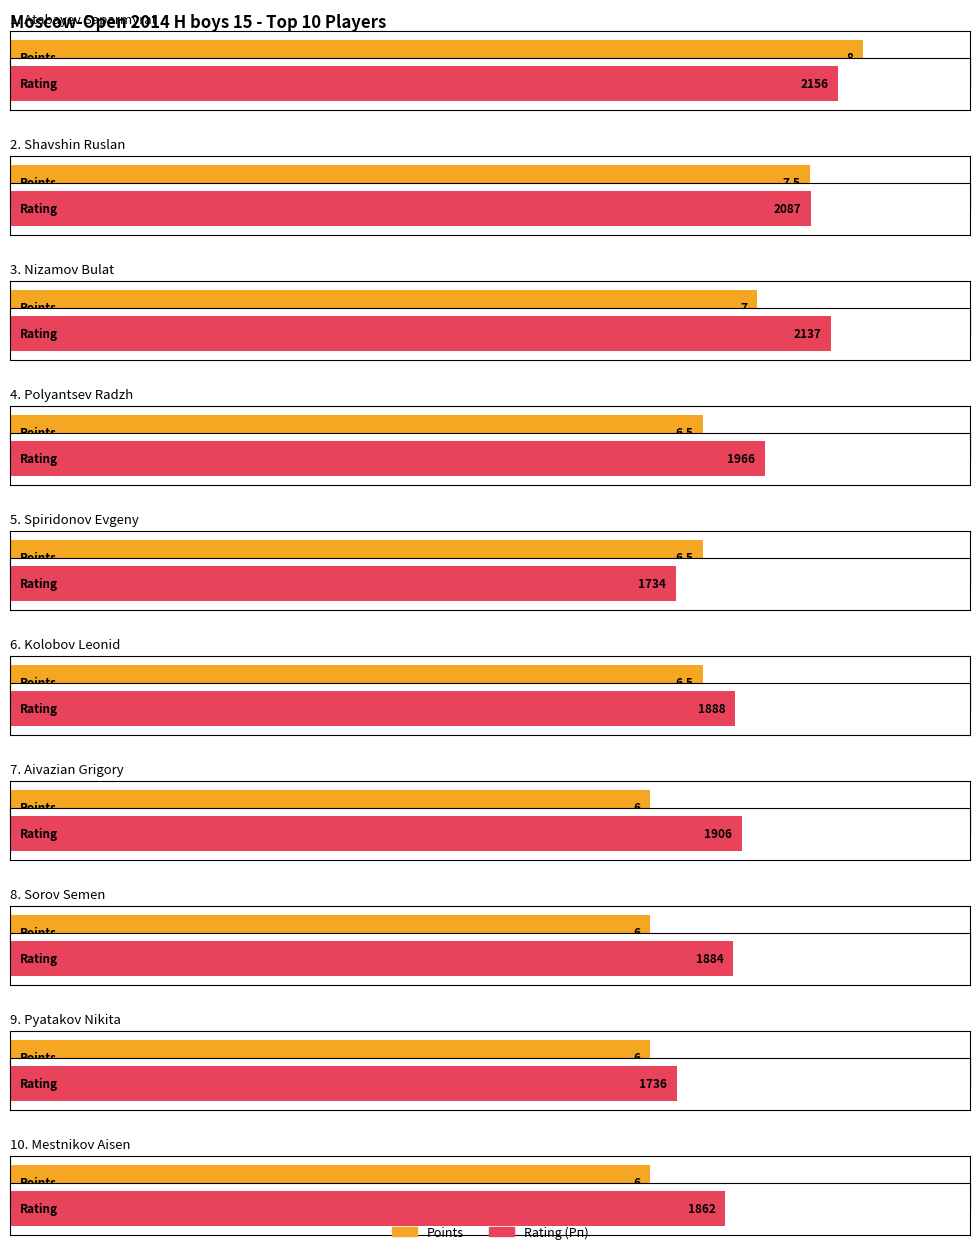

The value of Rating at Atabayev Saparmyrat is 2156.0. True or false?

True